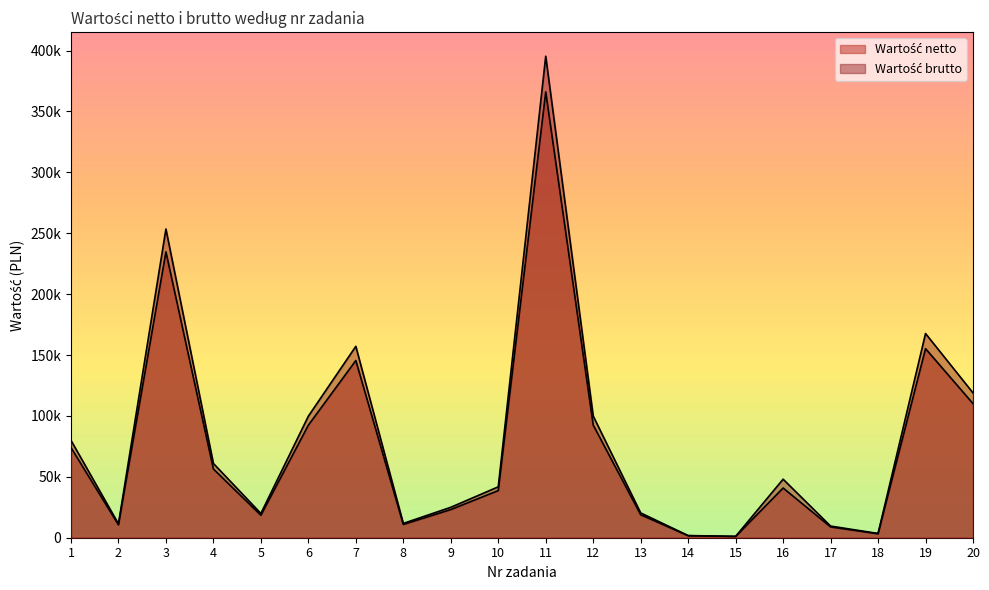

Which series has the widest spread of values?

Wartość brutto